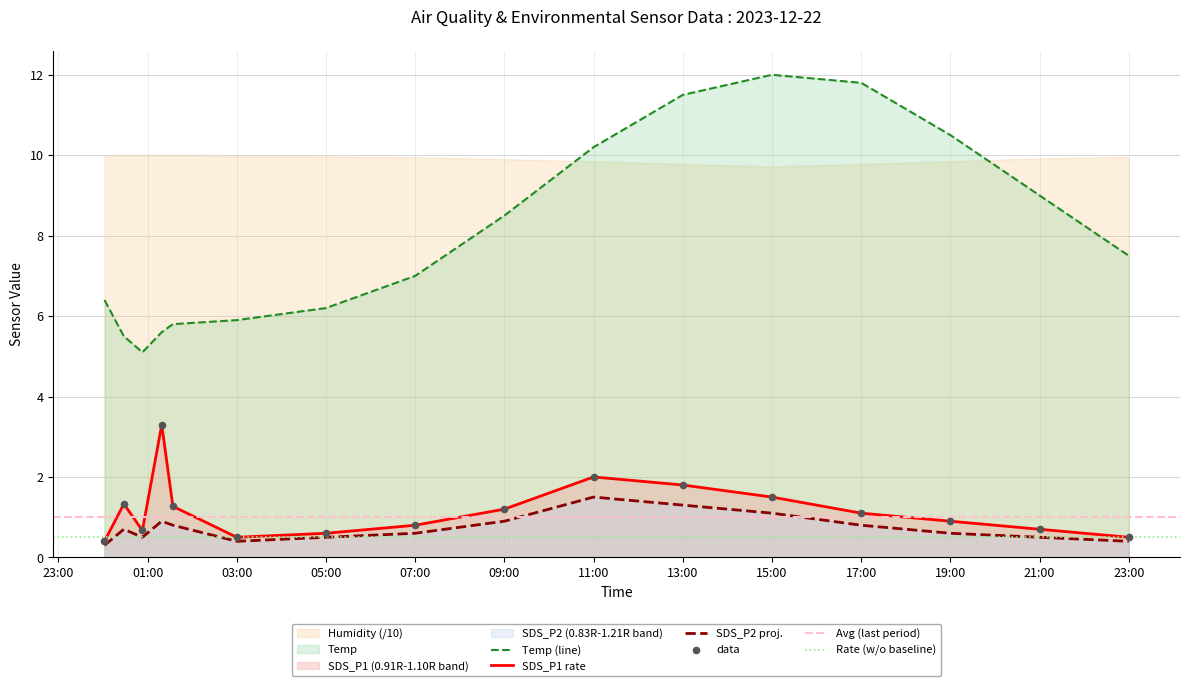

Which series has the widest spread of Y values?

Temp